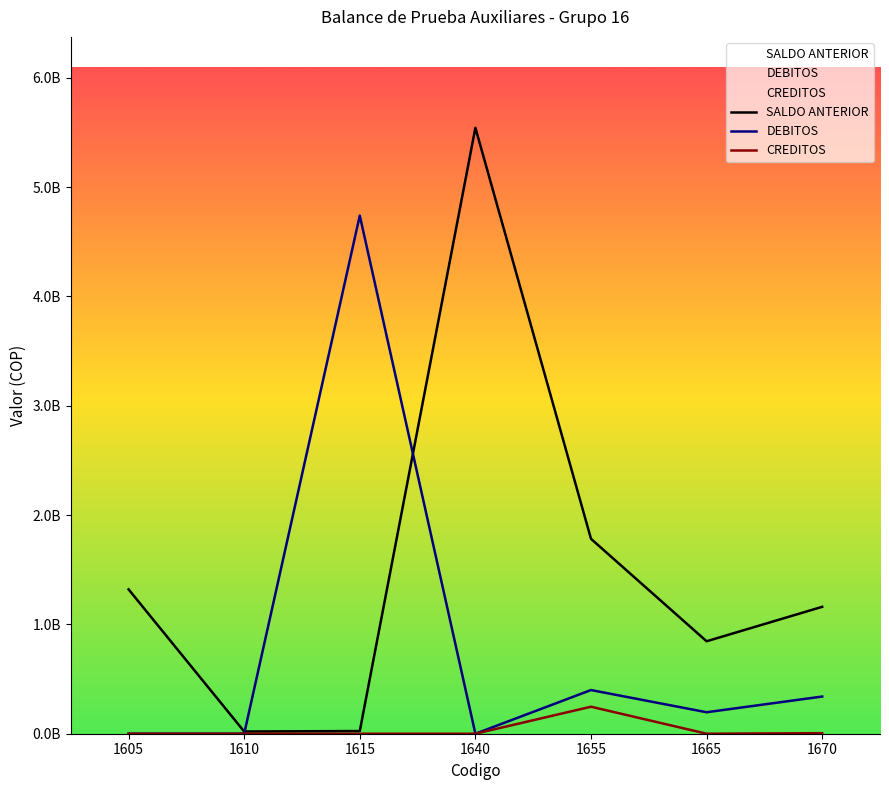

What is the total value across all series at 1670?

1505611817.0